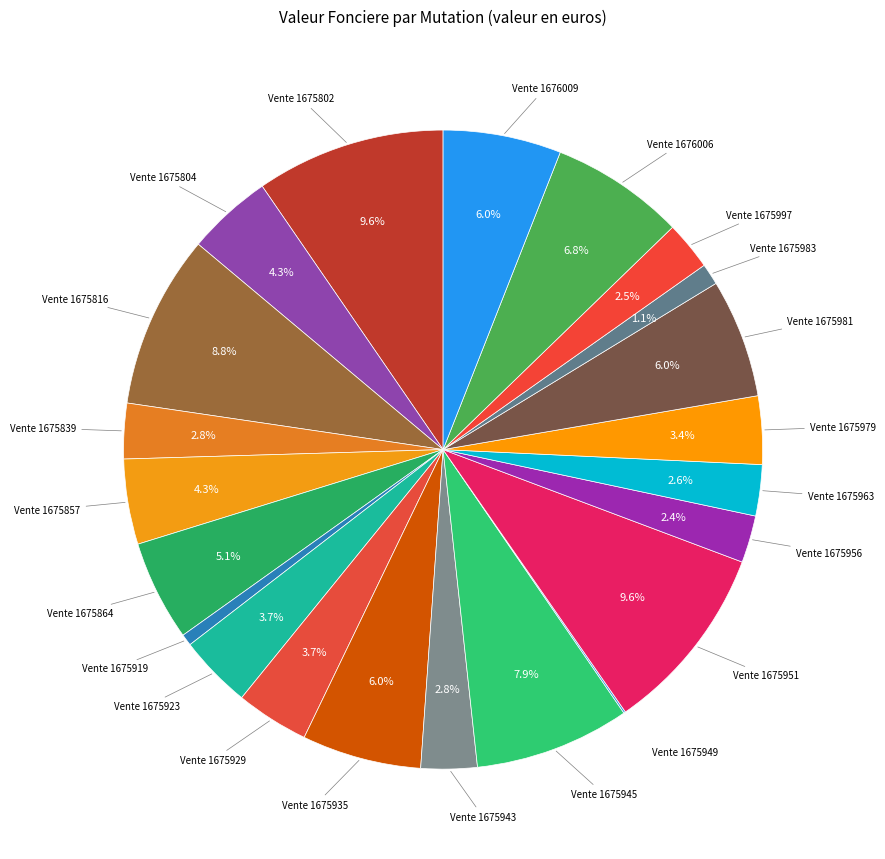

Rank the categories by value from lowest to highest.

Vente 1675949, Vente 1675919, Vente 1675983, Vente 1675956, Vente 1675997, Vente 1675963, Vente 1675839, Vente 1675943, Vente 1675979, Vente 1675923, Vente 1675929, Vente 1675804, Vente 1675857, Vente 1675864, Vente 1676009, Vente 1675981, Vente 1675935, Vente 1676006, Vente 1675945, Vente 1675816, Vente 1675802, Vente 1675951